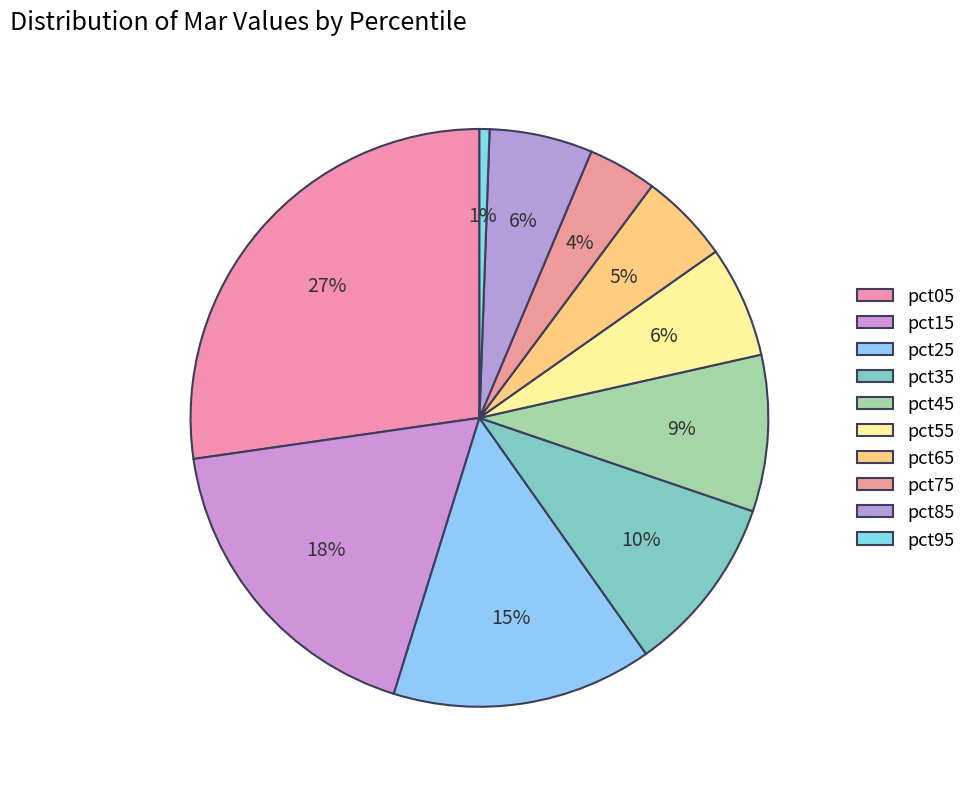

Count the number of slices in the pie.

10